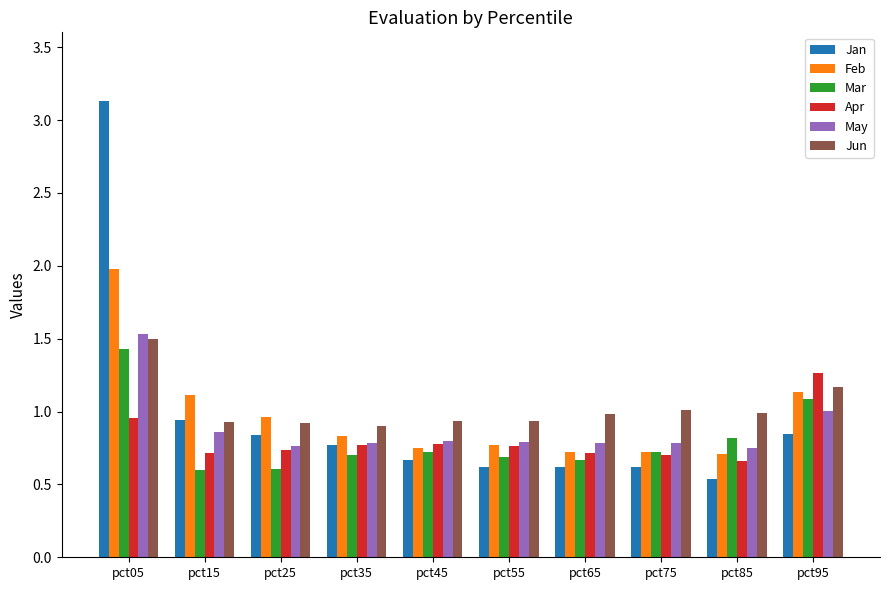

Which series has the largest total across all categories?

Jun